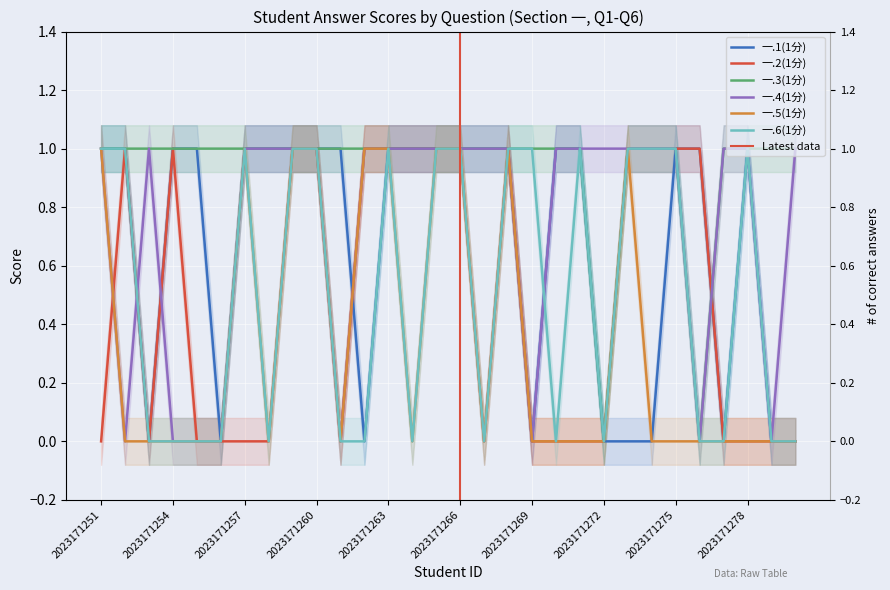

What is the value of the 一.3(1分) point at the 16th from the left?

1